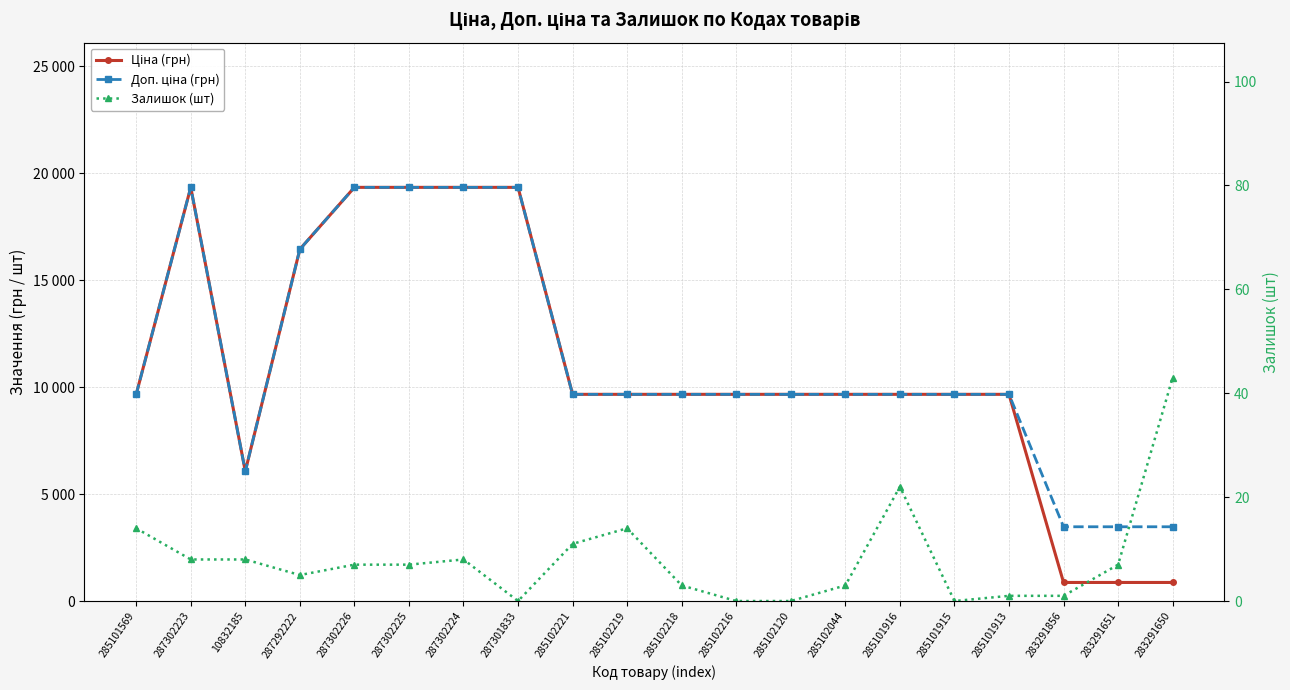

What is the average value of the Ціна (грн) series?

10924.1